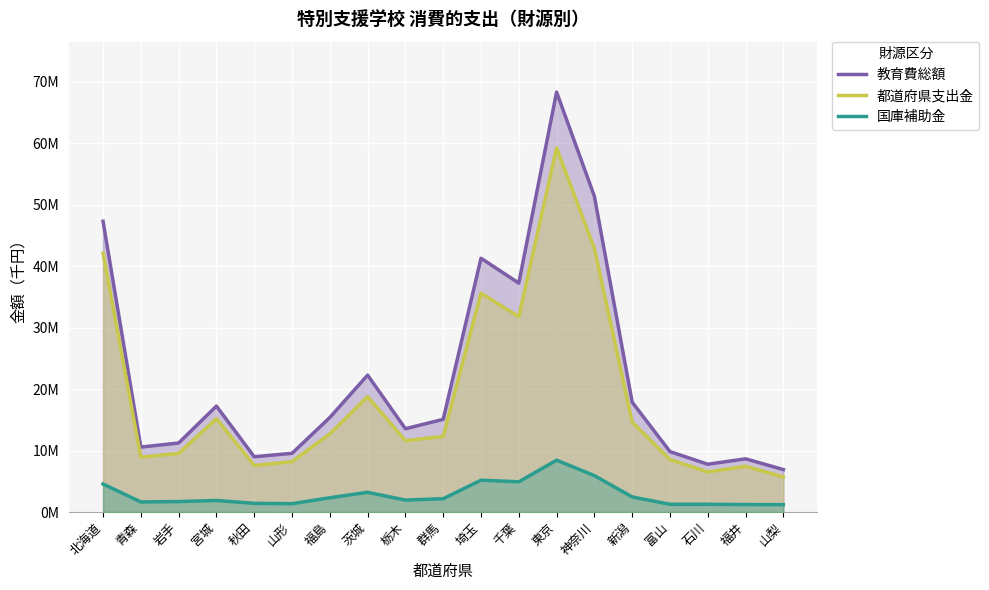

The value of 国庫補助金 at 宮城 is 2620777. True or false?

False